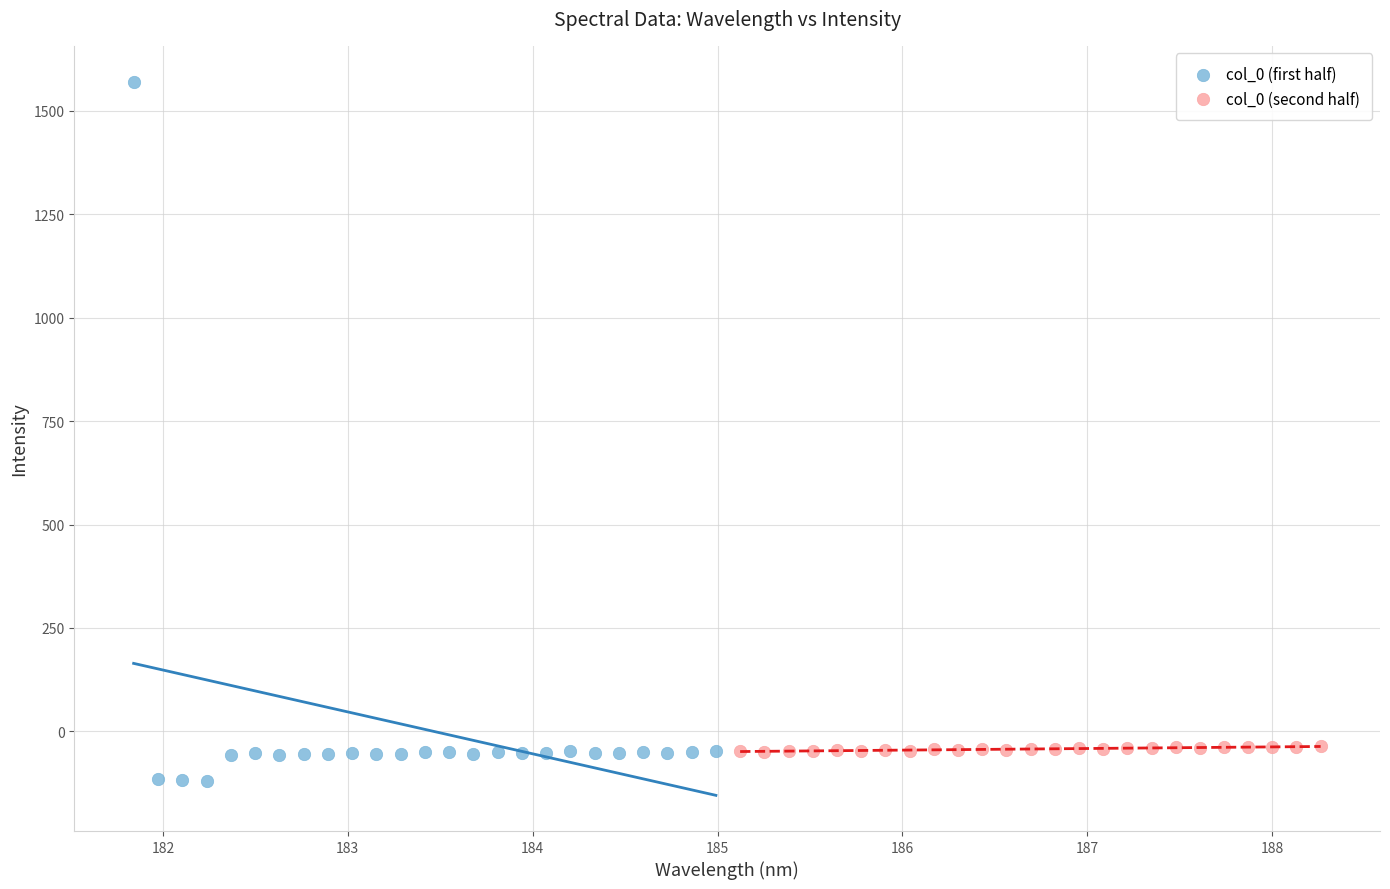

Which series has the largest Y range (max minus min)?

col_0 (first half)